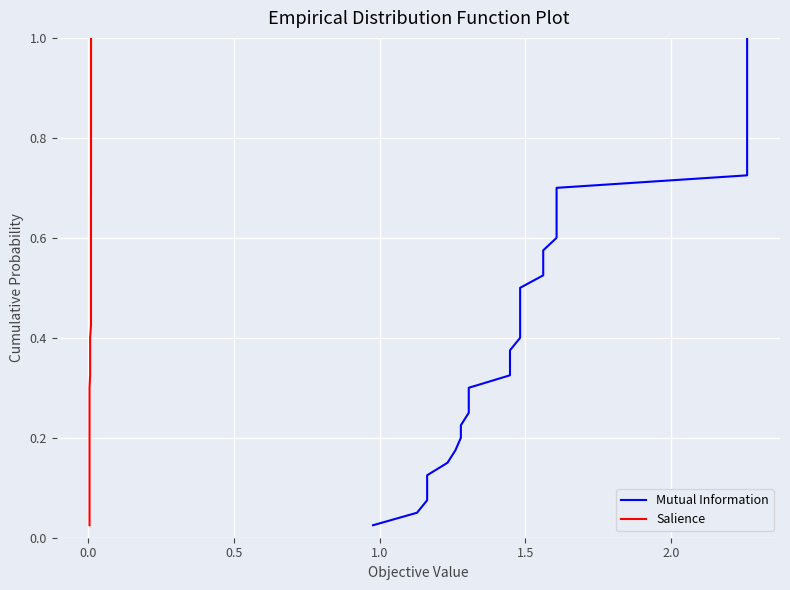

What is the value of the Mutual Information point at the 38th from the left?

0.9